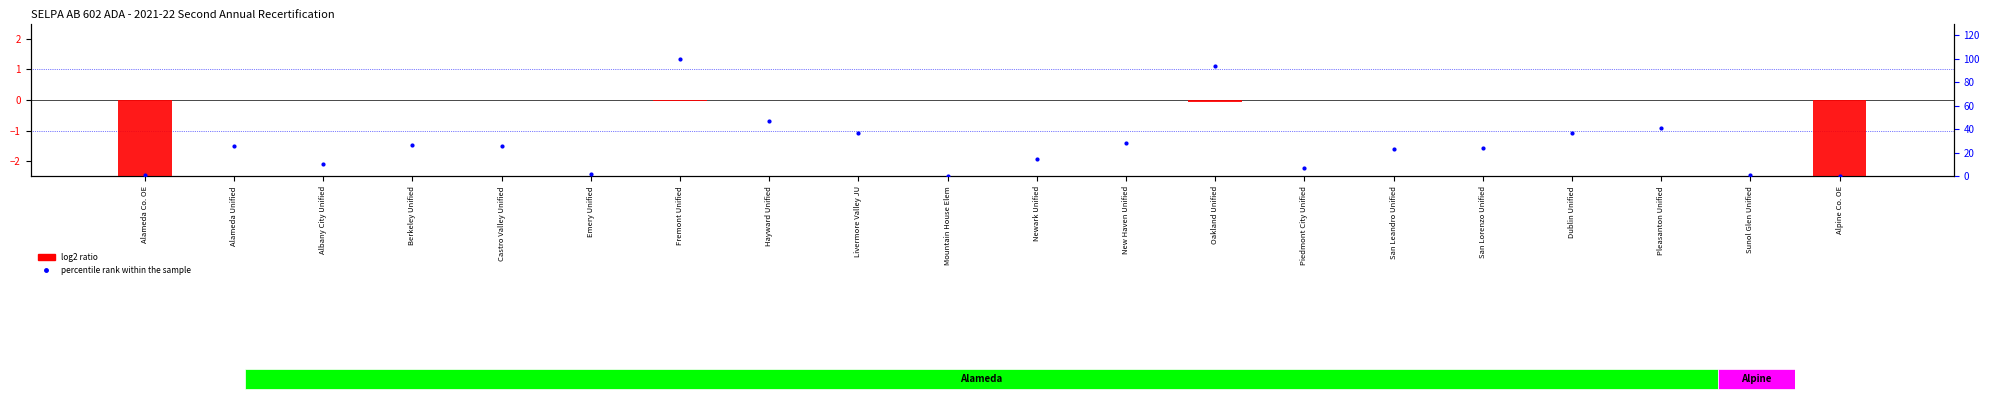

At which label does log2 ratio reach its minimum?

Alameda Co. OE